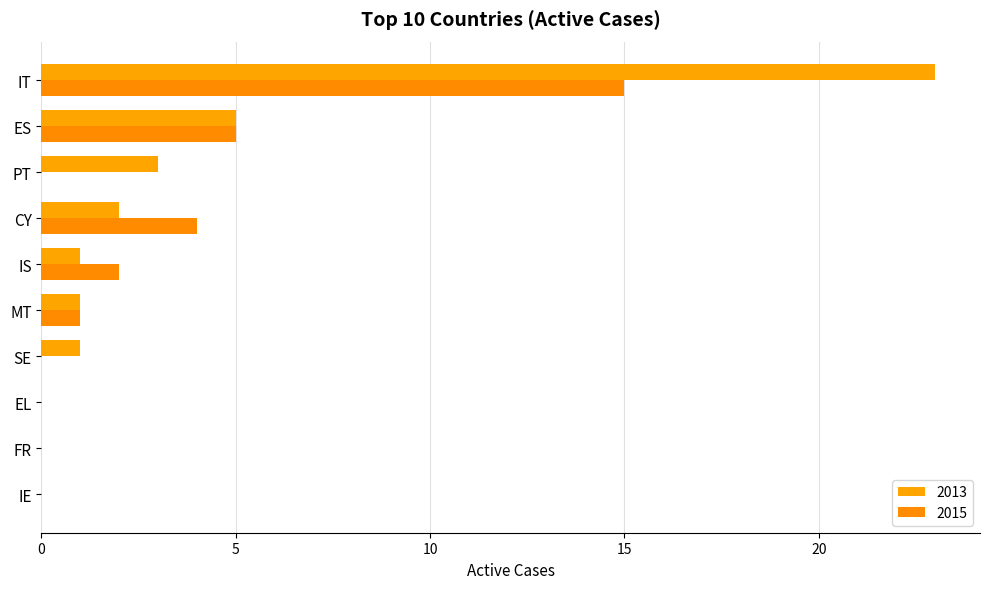

What is the label of the 8th bar from the right?

PT